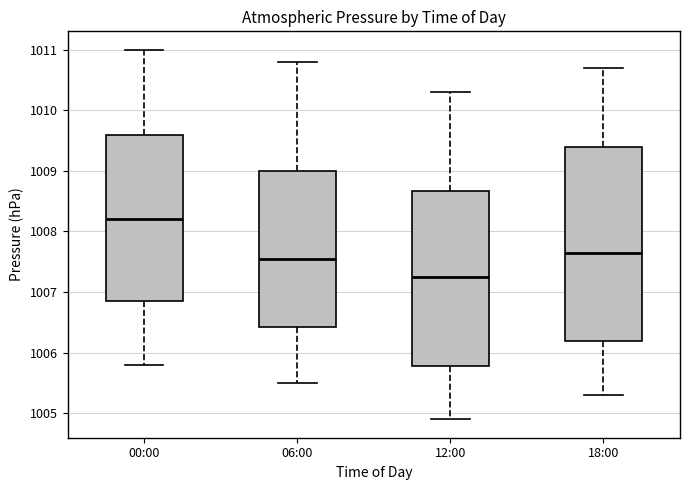

Which box is the tallest, from its lower edge to its upper edge?

18:00